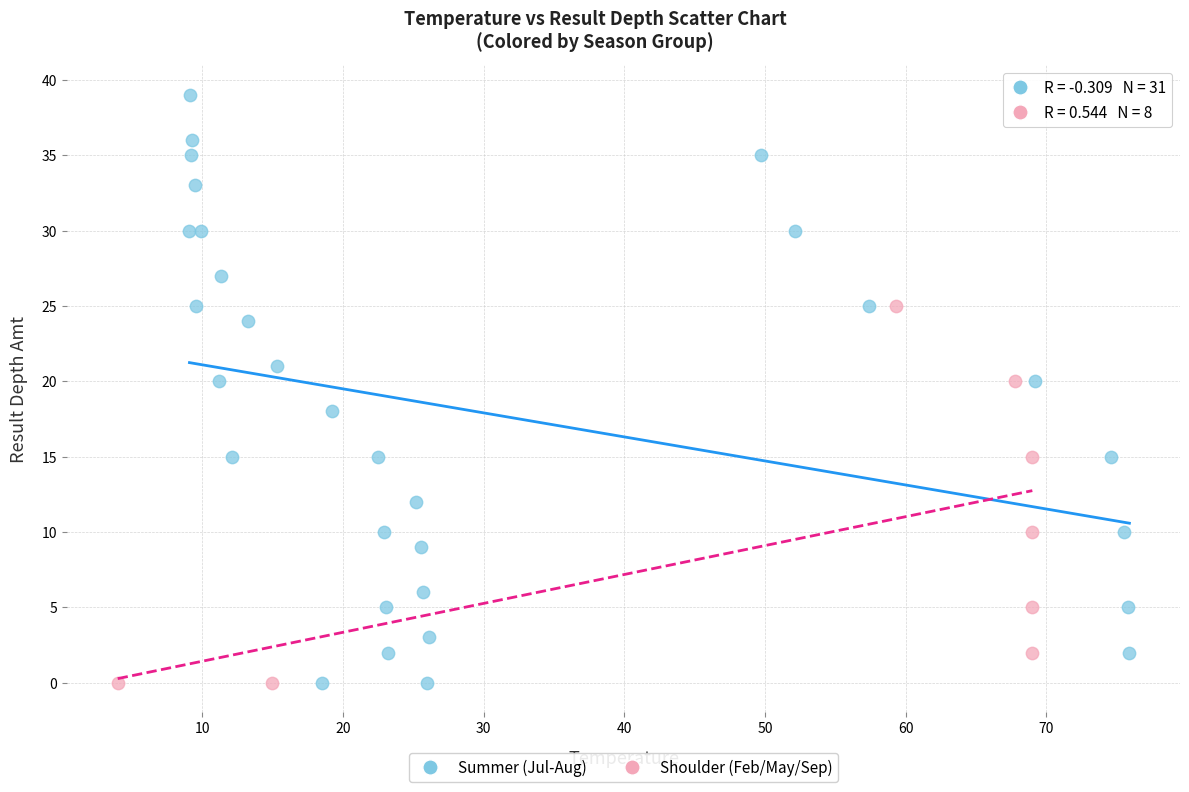

Which series has the widest spread of Y values?

Summer (Jul-Aug)